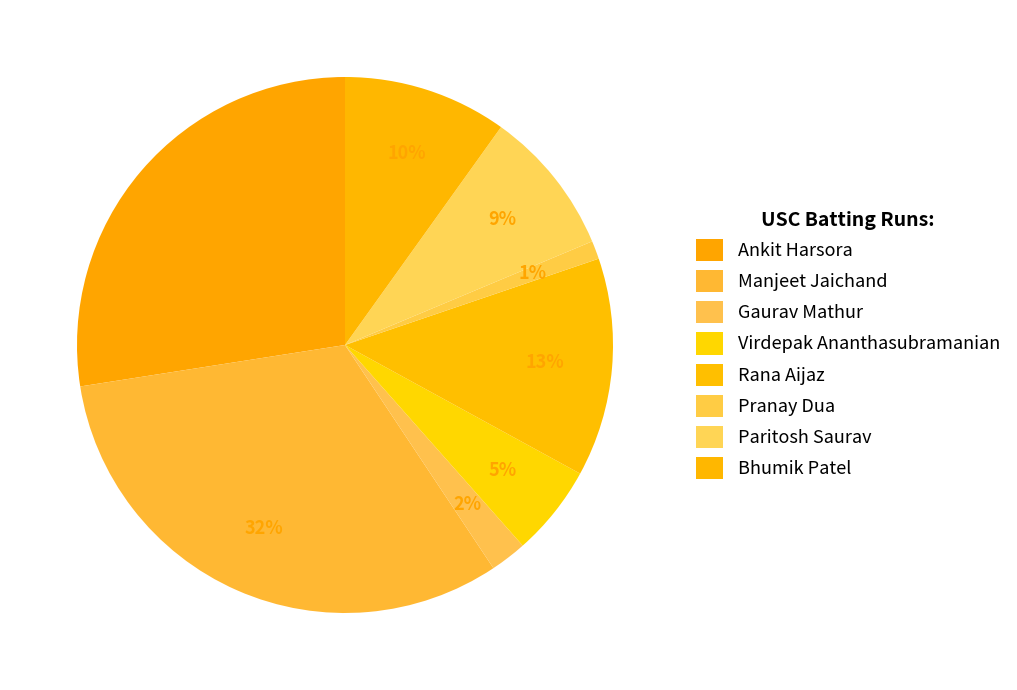

The Ankit Harsora slice represents 22% of the pie. True or false?

False